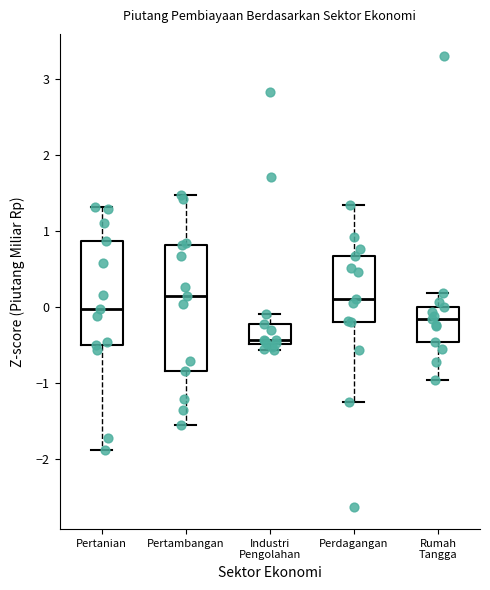

Reading left to right, transcribe this box plot: for each box, give where its median line is, the range the box spans, and where its two whiskers end, as read against the y-axis. The values are not printed on the chart, so give them approximately, as read against the axis.

Pertanian: median 0.0, box -0.5 to 0.9, whiskers -1.9 to 1.3
Pertambangan: median 0.1, box -0.8 to 0.8, whiskers -1.6 to 1.5
Industri Pengolahan: median -0.4, box -0.5 to -0.2, whiskers -0.6 to -0.1
Perdagangan: median 0.1, box -0.2 to 0.7, whiskers -1.3 to 1.3
Rumah Tangga: median -0.2, box -0.5 to 0.0, whiskers -1.0 to 0.2